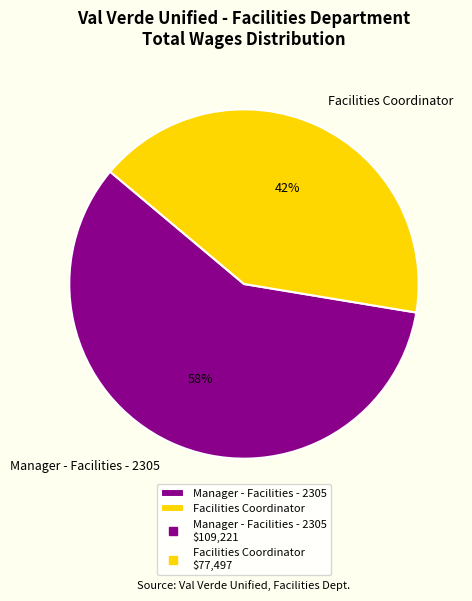

Which category has the smallest portion of the pie?

Facilities Coordinator